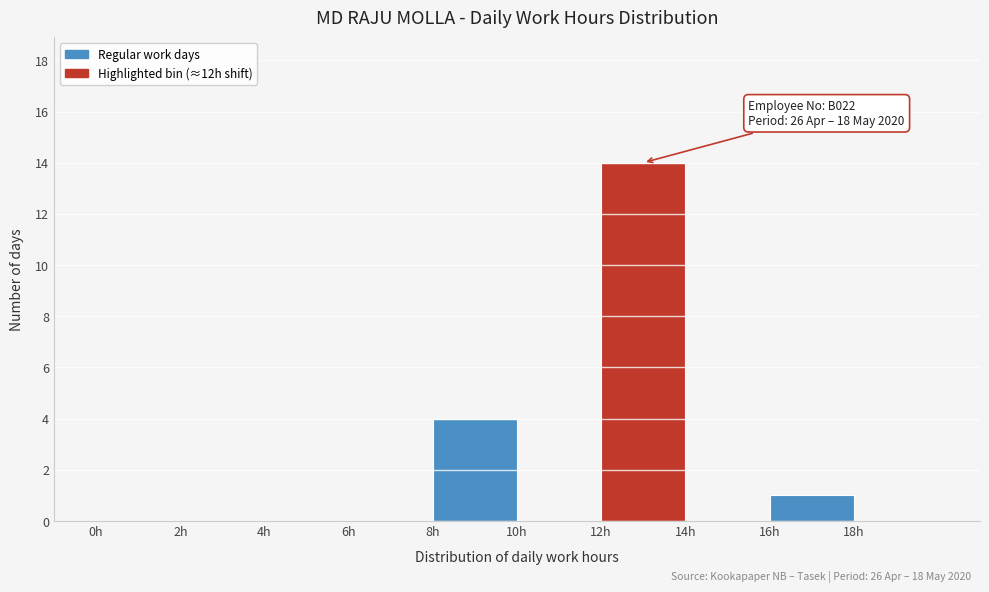

Over which range of the x-axis is the bar tallest?

12 to 14